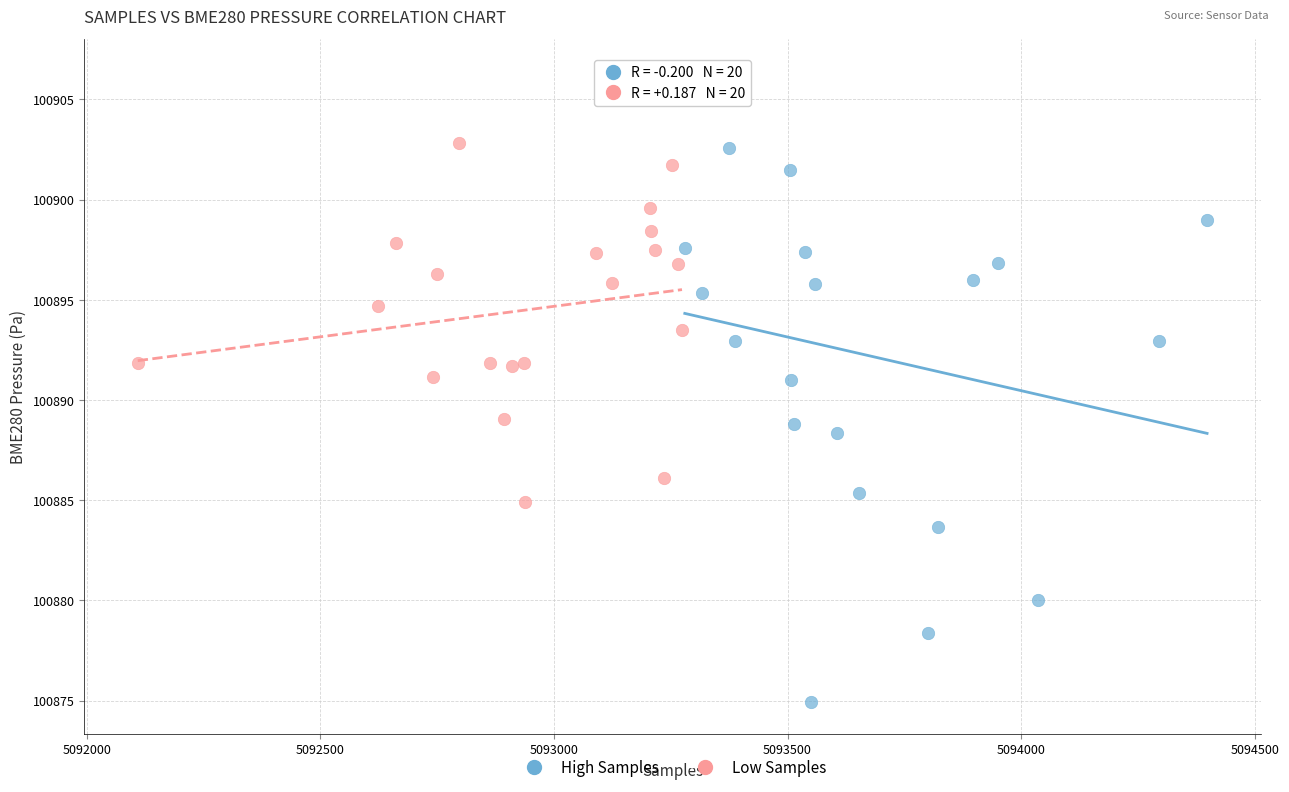

Which series reaches the minimum Y coordinate?

High Samples